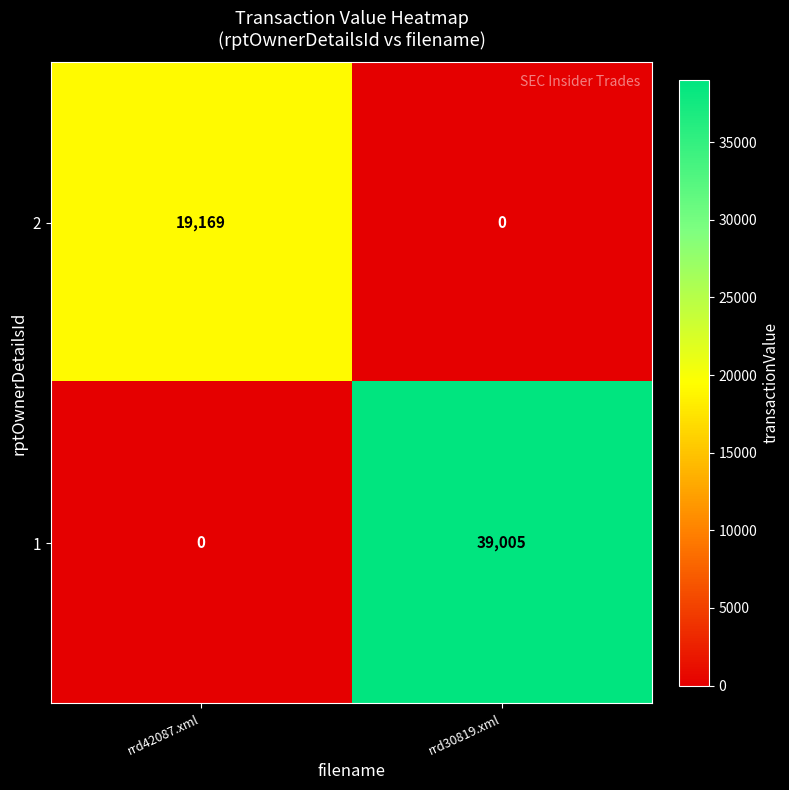

What is the total value across all series at rrd30819.xml?

39005